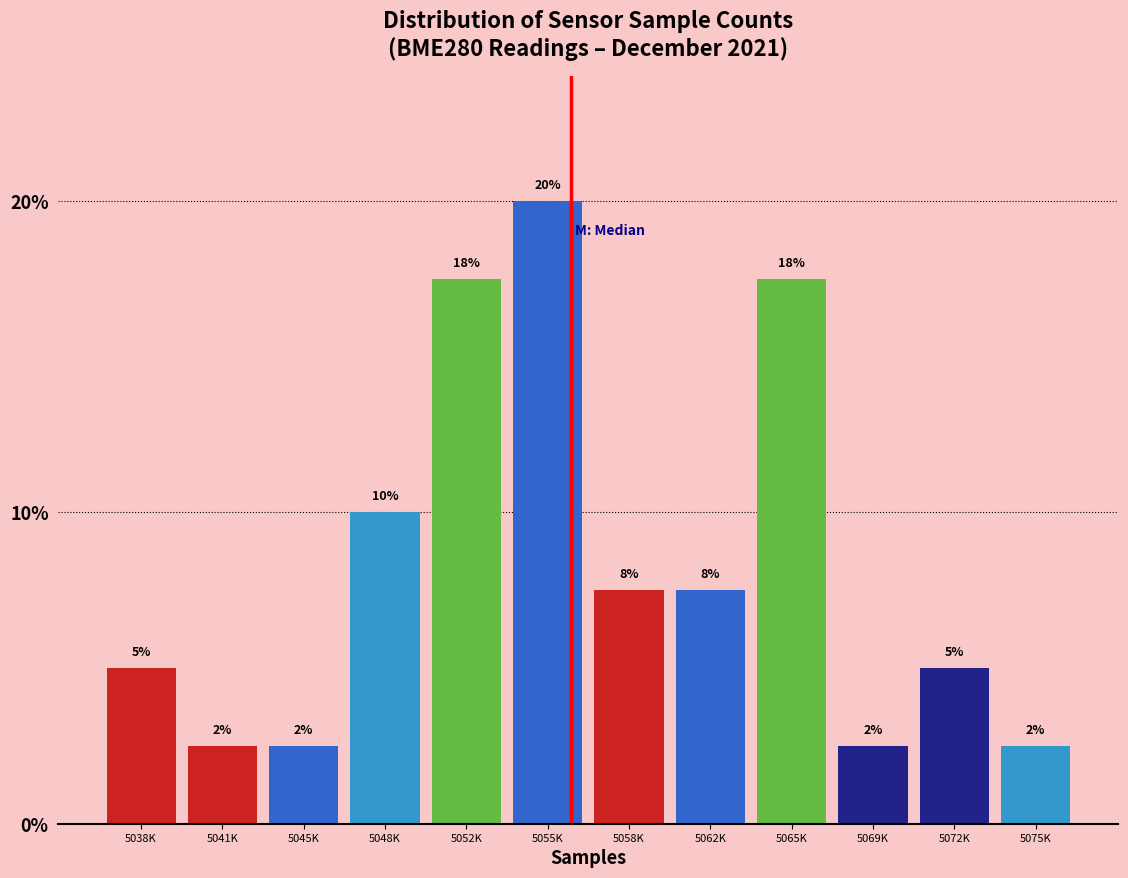

How many bars are there in total?

12